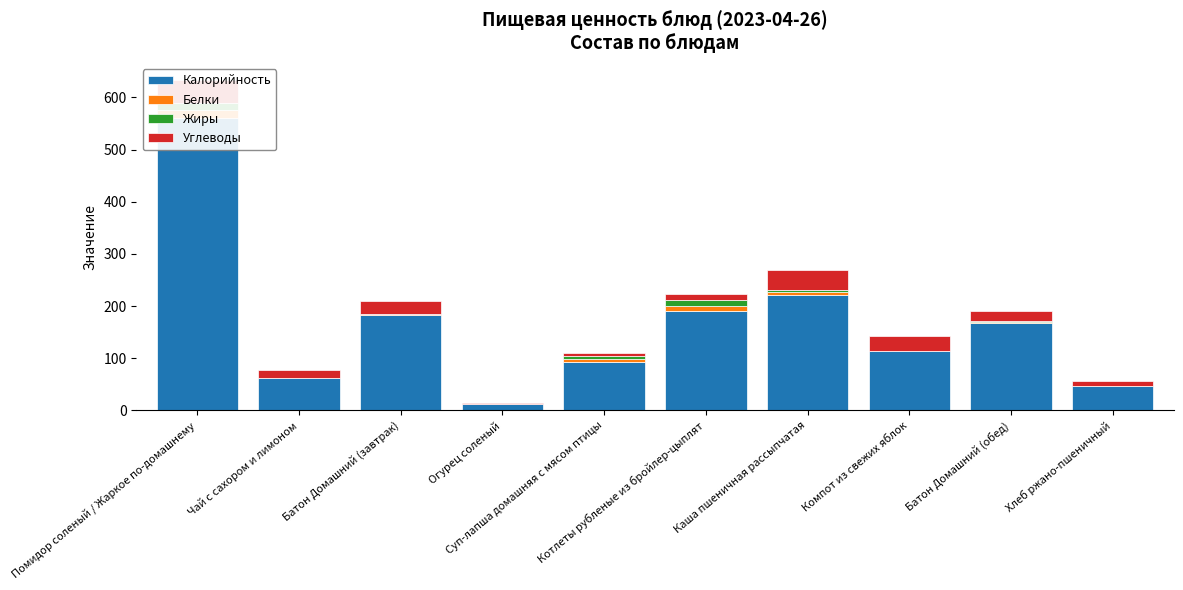

The value of Калорийность at Помидор соленый / Жаркое по-домашнему is 376. True or false?

False